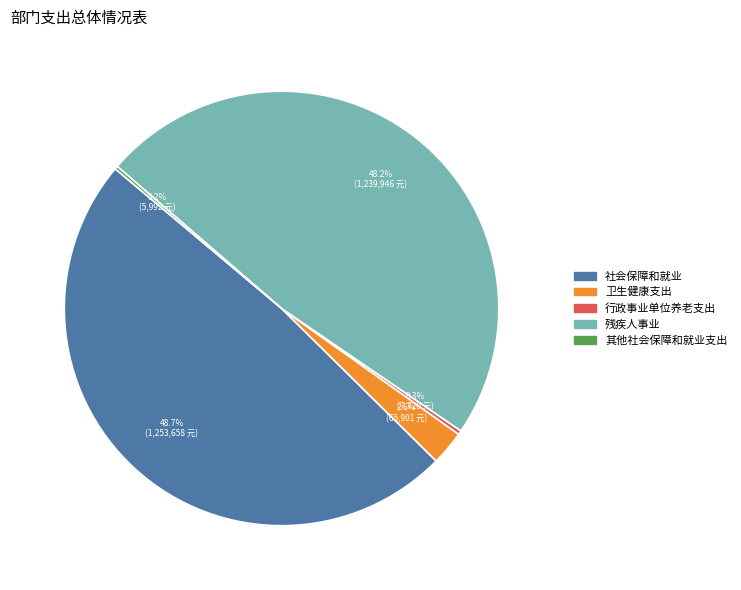

Does 卫生健康支出 account for over 50% of the chart?

No